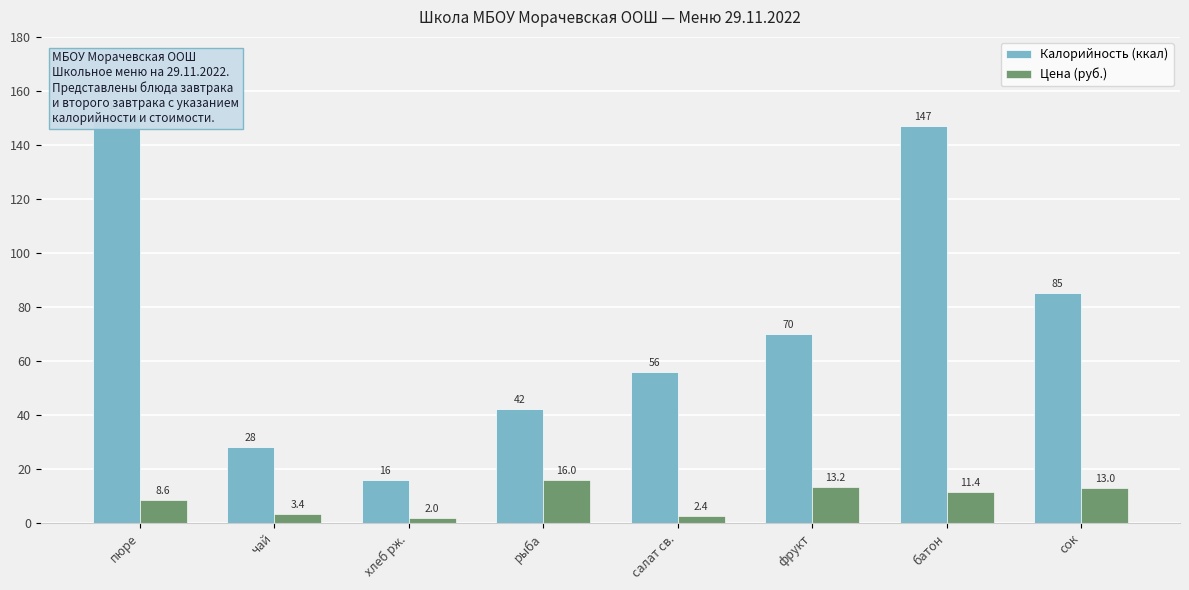

Does the chart contain any negative values?

No